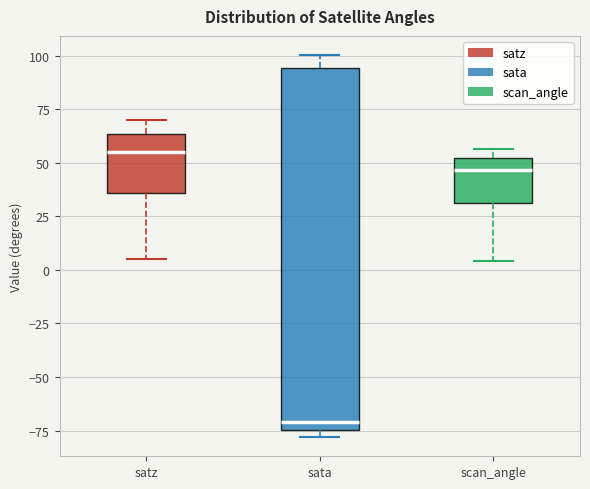

Reading left to right, read every box against the y-axis: the position of its median line, the range the box covers, and the ends of its whiskers. The values are not printed on the chart, so give them approximately, as read against the axis.

satz: median 55, box 35 to 65, whiskers 5 to 70
sata: median -70, box -75 to 95, whiskers -80 to 100
scan_angle: median 45, box 30 to 50, whiskers 5 to 55